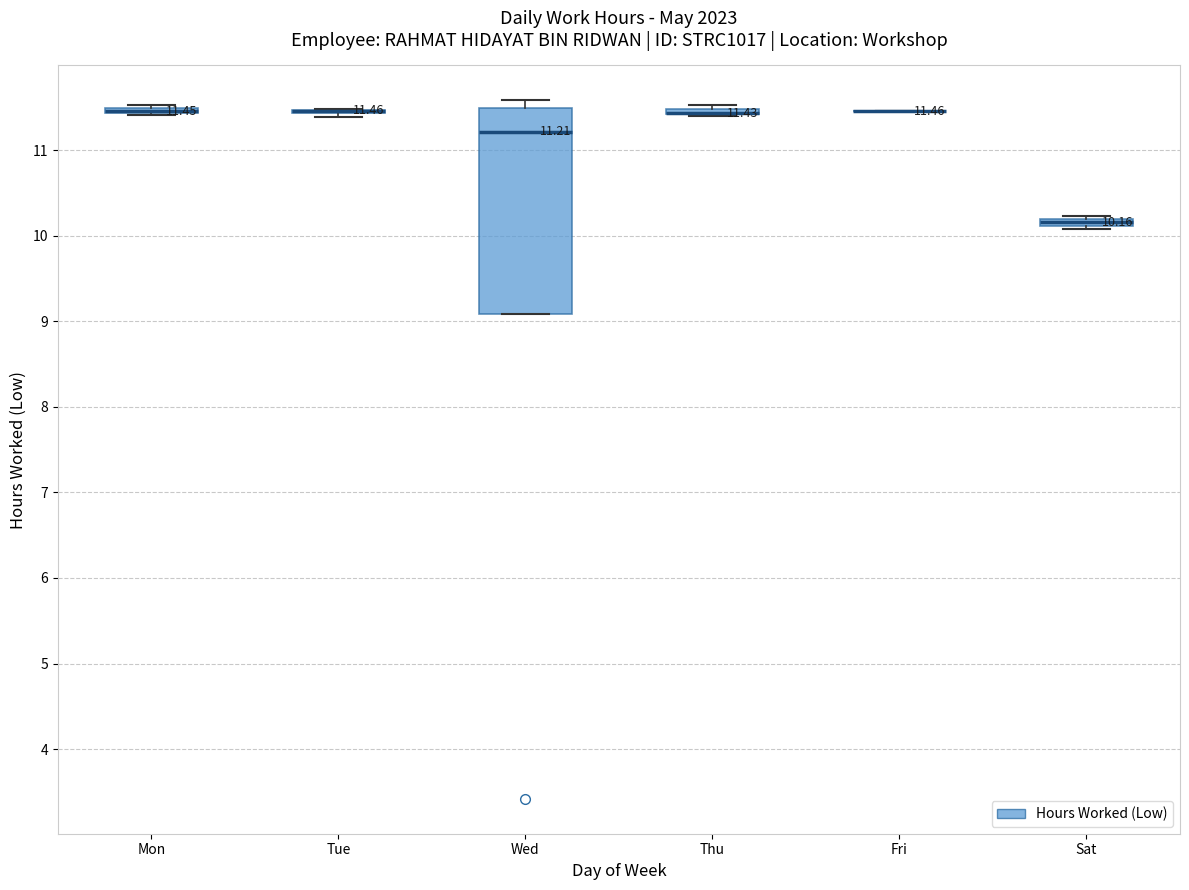

Comparing the boxes themselves (not the whiskers), which one is the tallest?

Wed